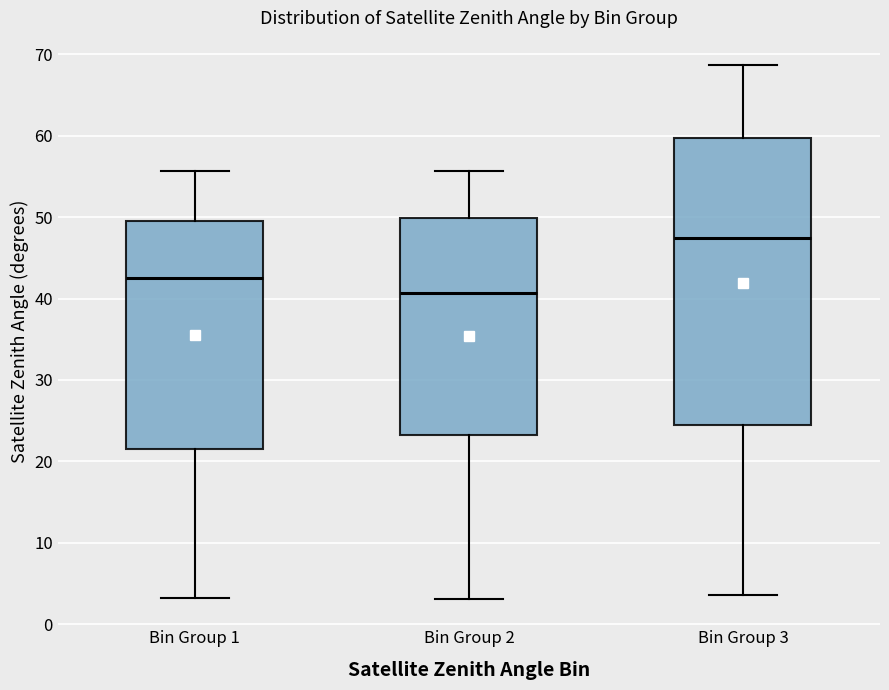

Which box has the lowest median line?

Bin Group 2